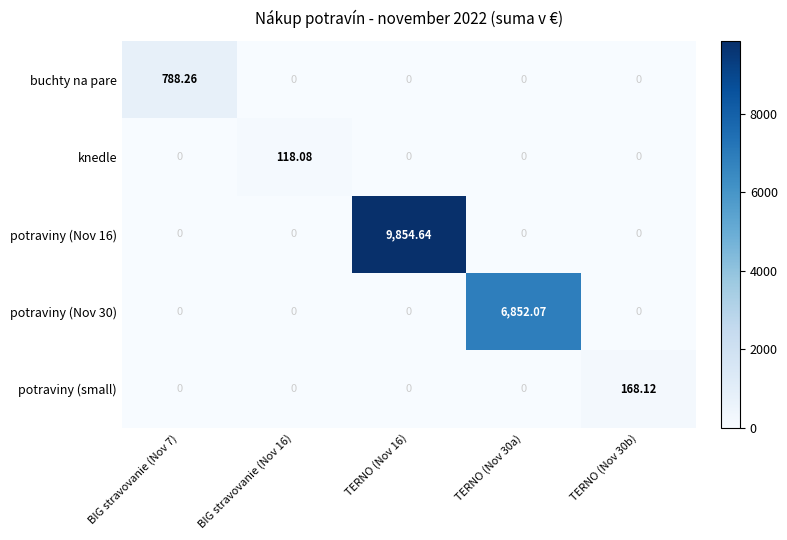

Which series changed the most between BIG stravovanie (Nov 7) and TERNO (Nov 30b)?

buchty na pare